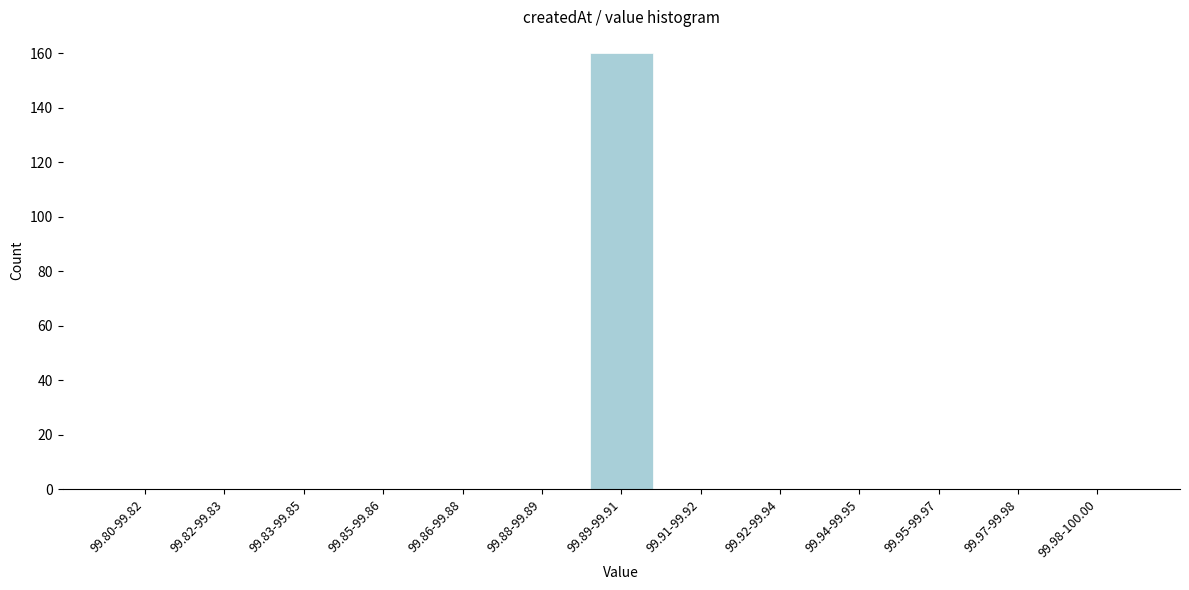

Reading left to right, extract all data points from this chart.

99.80-99.82=0	99.82-99.83=0	99.83-99.85=0	99.85-99.86=0	99.86-99.88=0	99.88-99.89=0	99.89-99.91=160	99.91-99.92=0	99.92-99.94=0	99.94-99.95=0	99.95-99.97=0	99.97-99.98=0	99.98-100.00=0